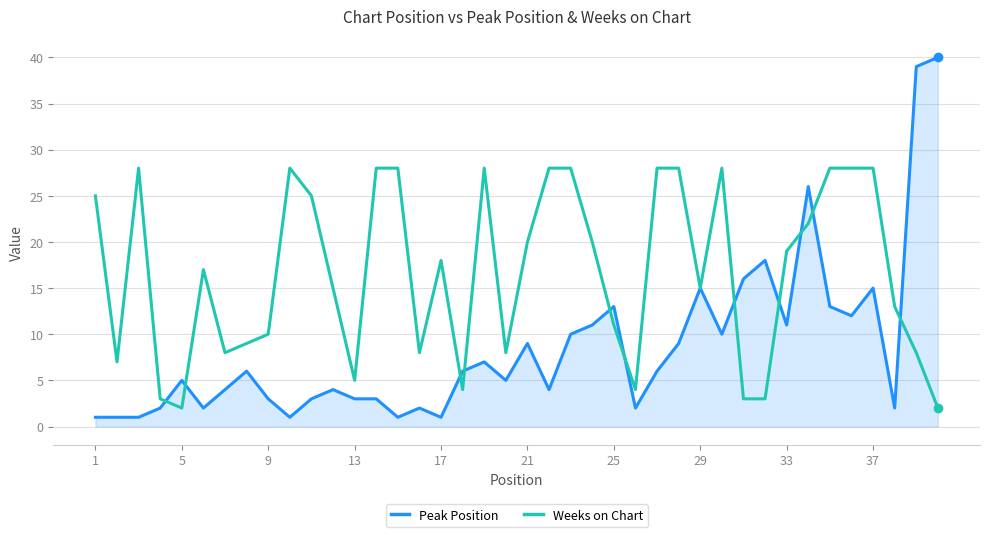

Does the chart have visible grid lines?

Yes